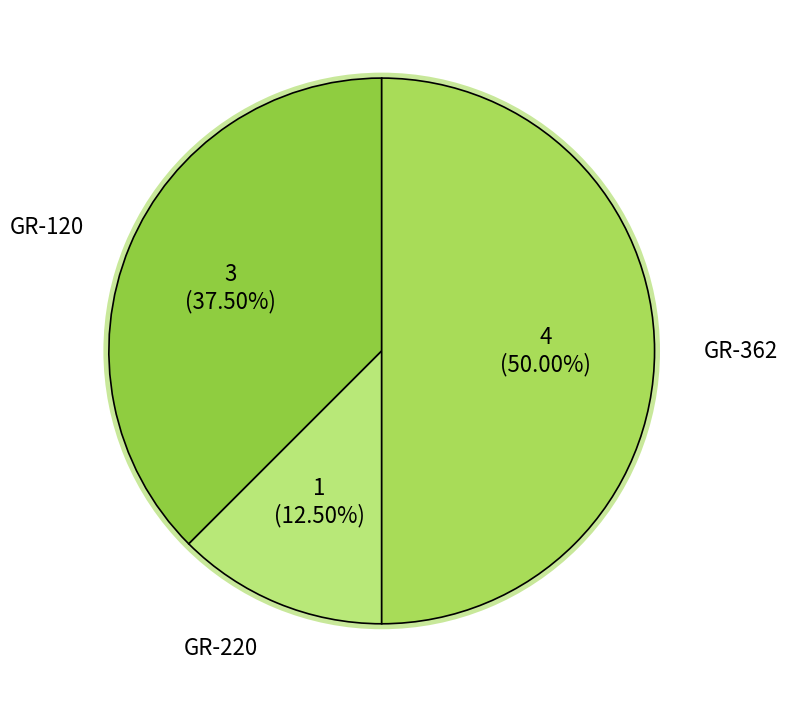

Which slice is the smallest?

GR-220